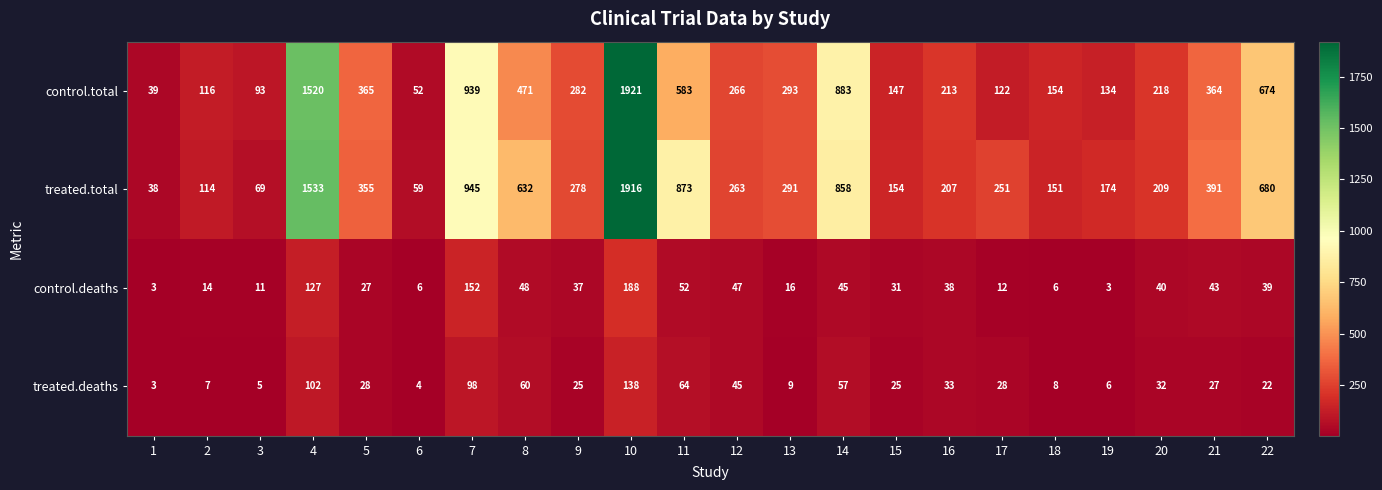

List the series in order of their peak value, lowest first.

treated.deaths, control.deaths, treated.total, control.total